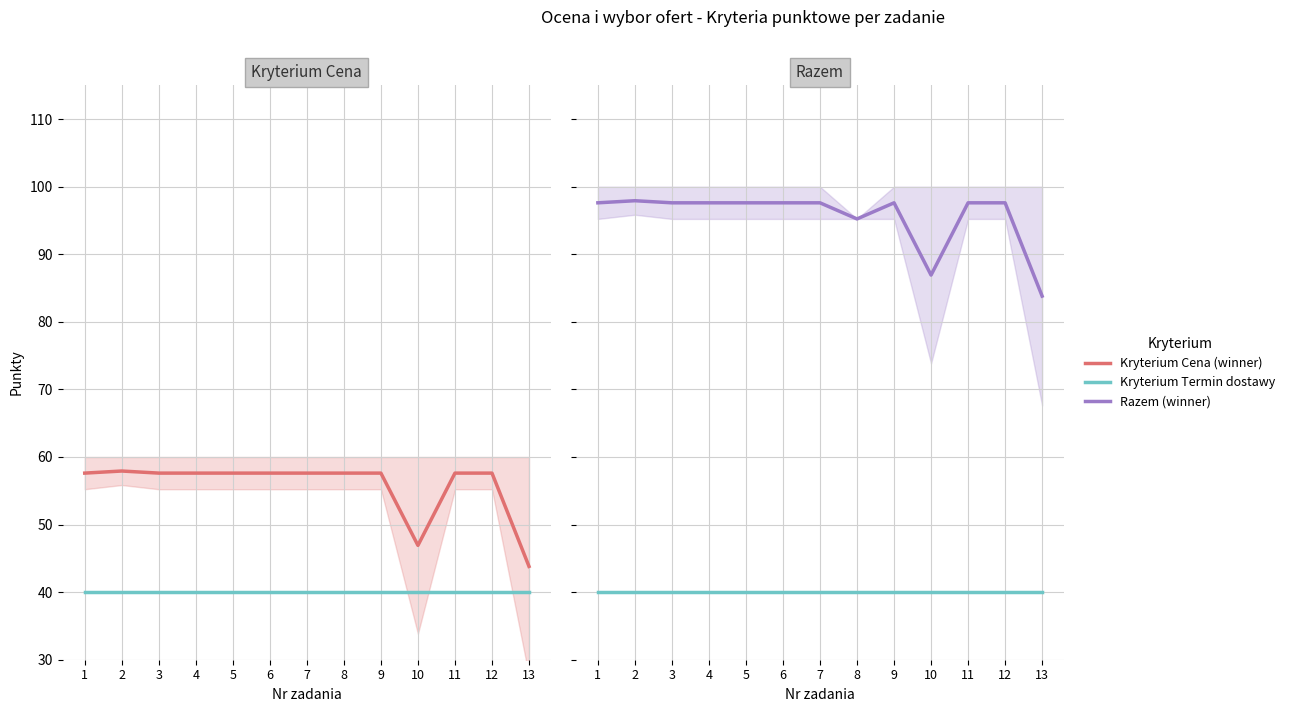

Is it true that Razem (winner) equals 59.9 at 5?

False